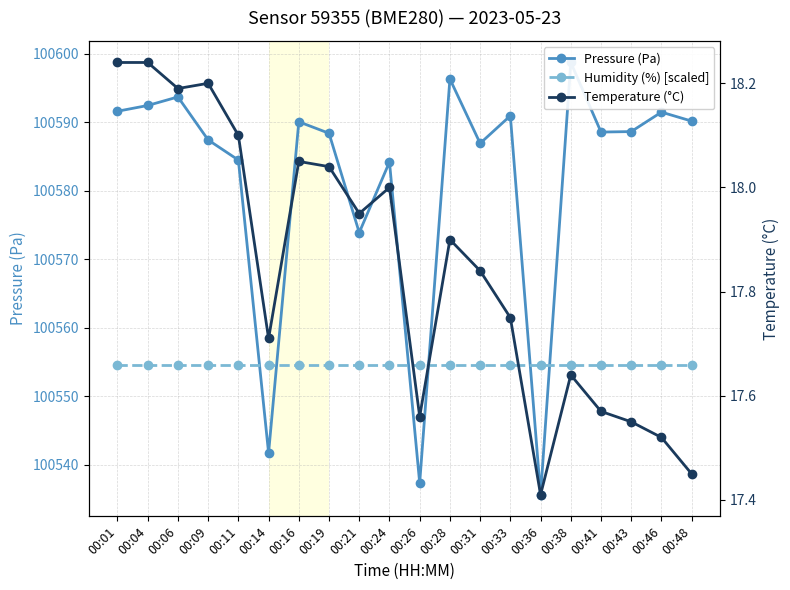

Which label corresponds to the smallest value in the chart?

00:36